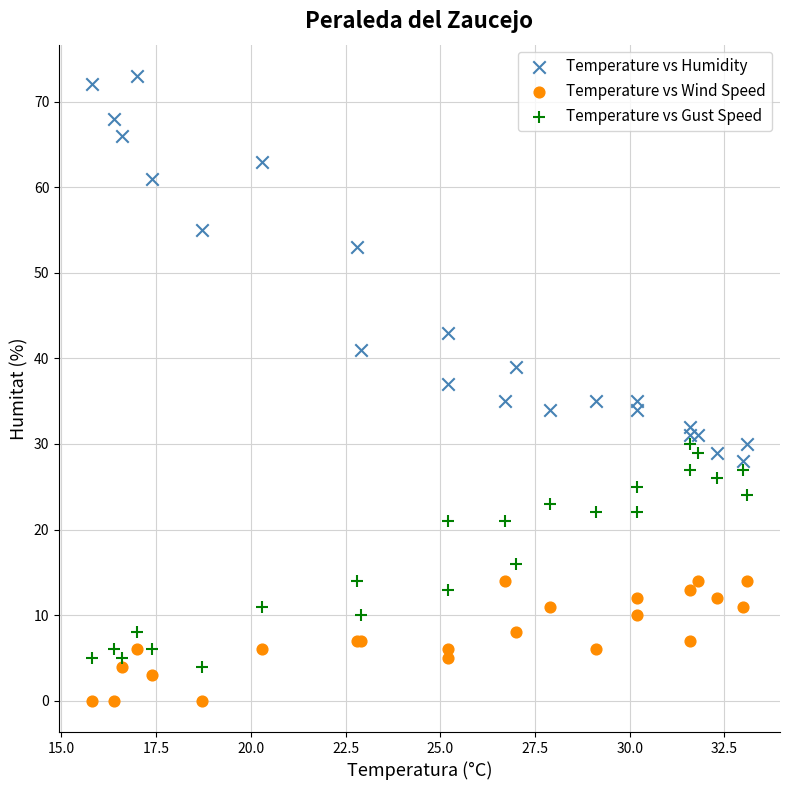

Which series reaches the maximum Y coordinate?

Temperature vs Humidity